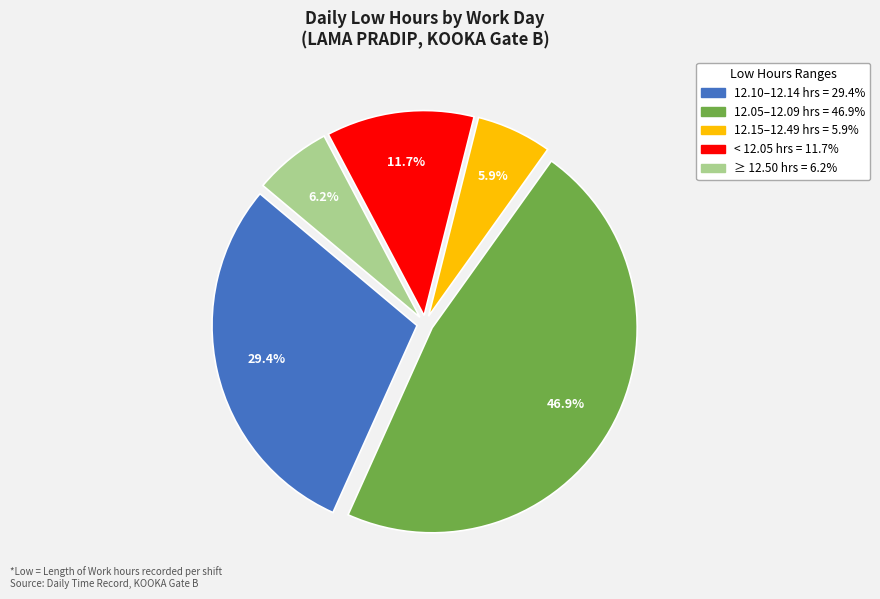

Is there a majority slice in this chart?

No